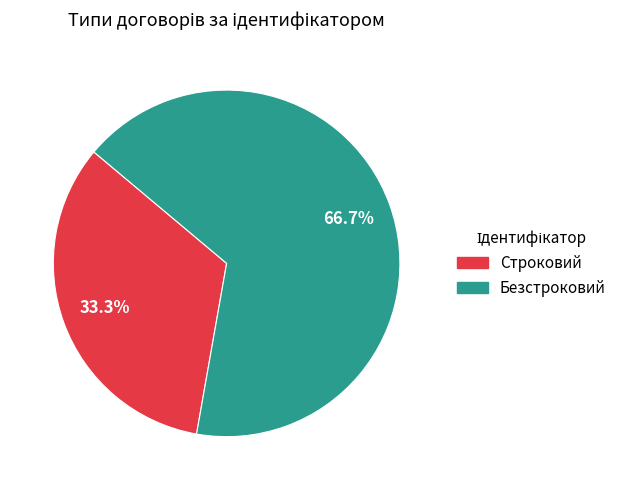

What percentage is the Строковий slice, to the nearest percent?

33%